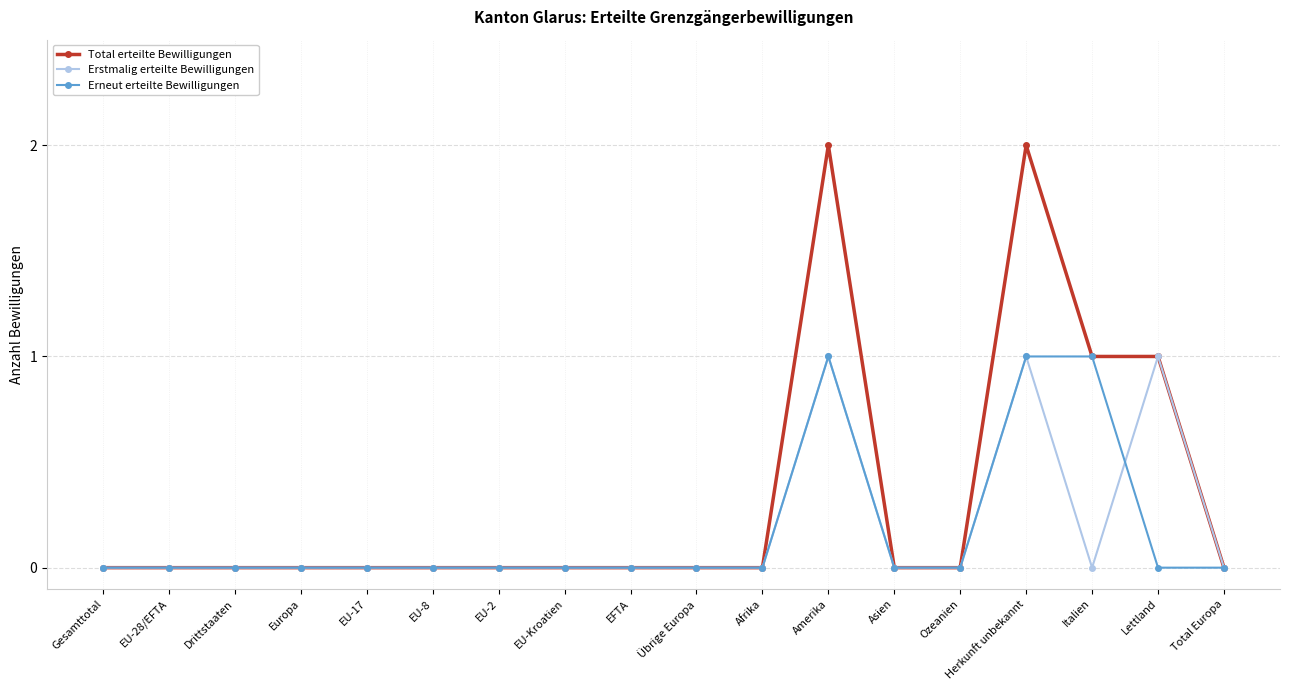

The value of Total erteilte Bewilligungen at Total Europa is 0. True or false?

True